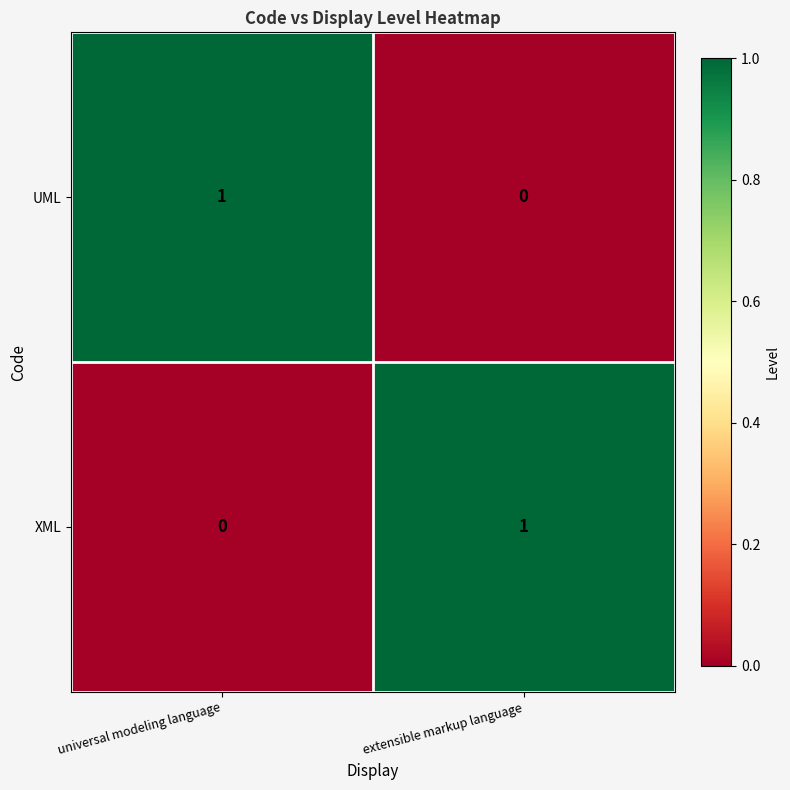

True or false: UML has a value of -1 at extensible markup language.

False